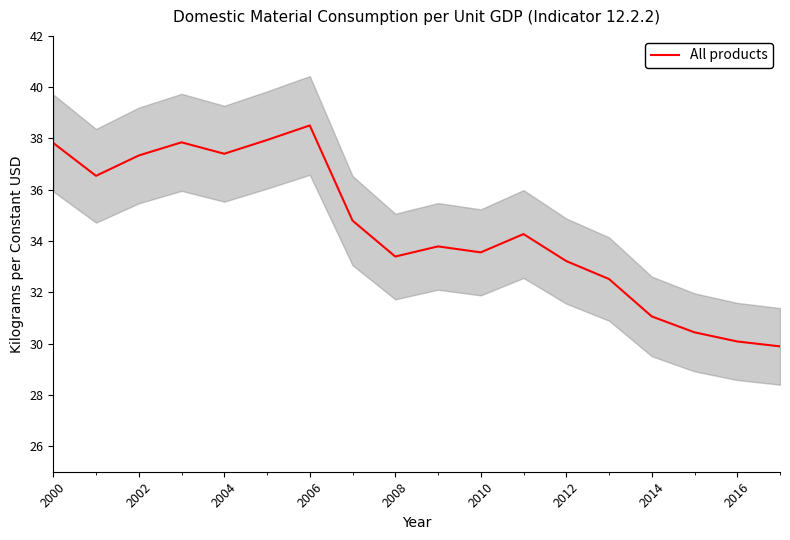

The value of All products at 2016 is 42.6. True or false?

False